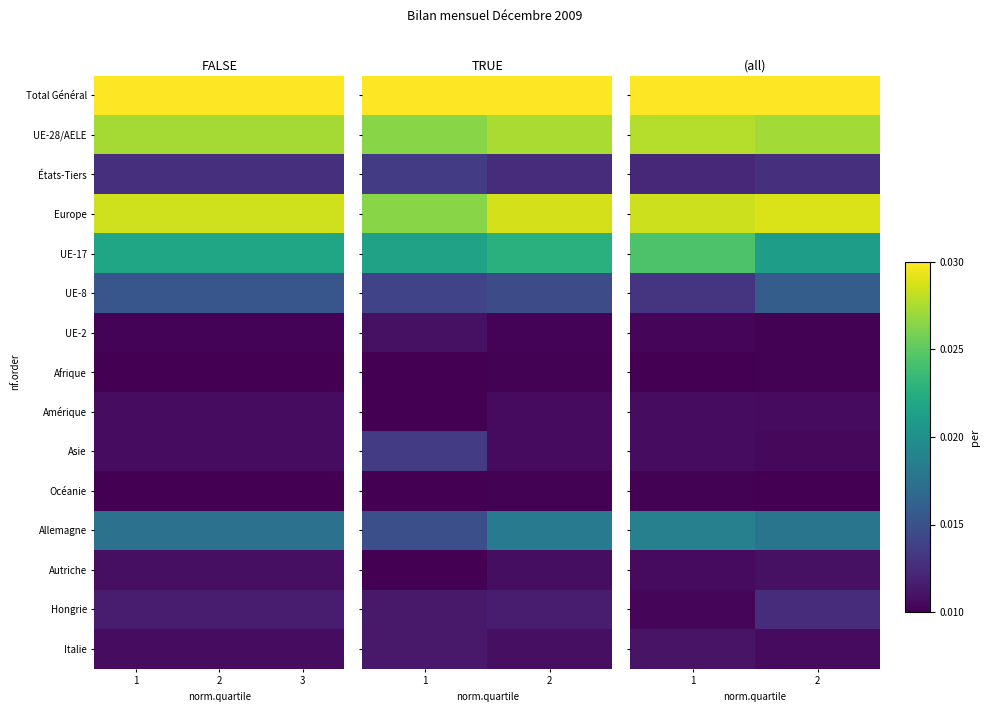

True or false: Amérique has a value of 0.0 at 2.

True